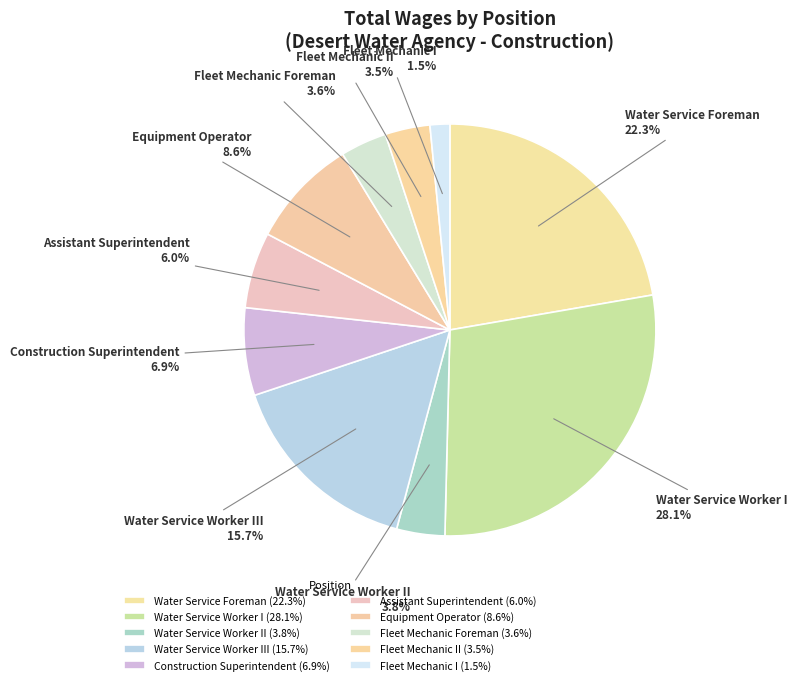

Which has a higher value, Water Service Foreman or Water Service Worker II?

Water Service Foreman